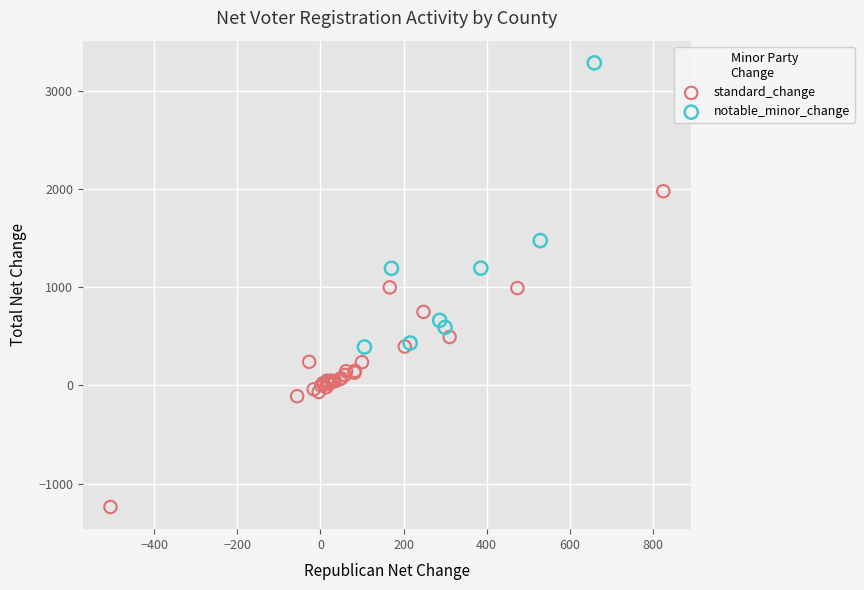

What are all the series names shown in the legend?

standard_change, notable_minor_change